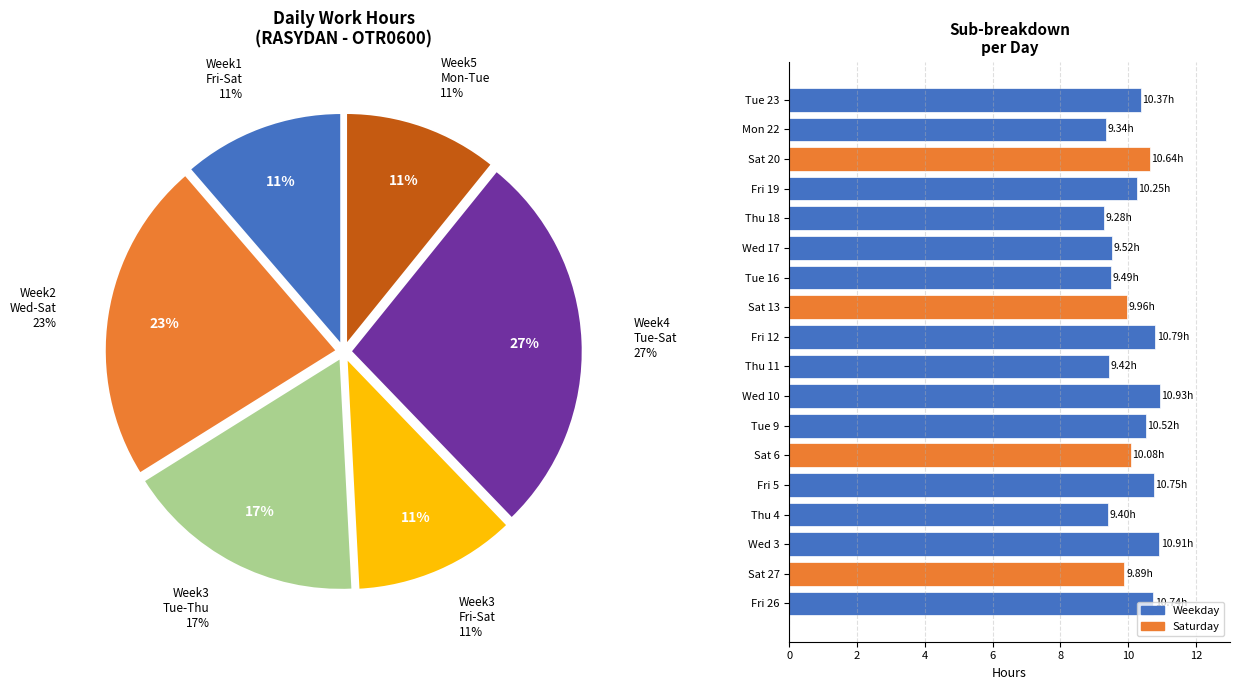

To the nearest percent, what portion does Sat 13 represent?

5%